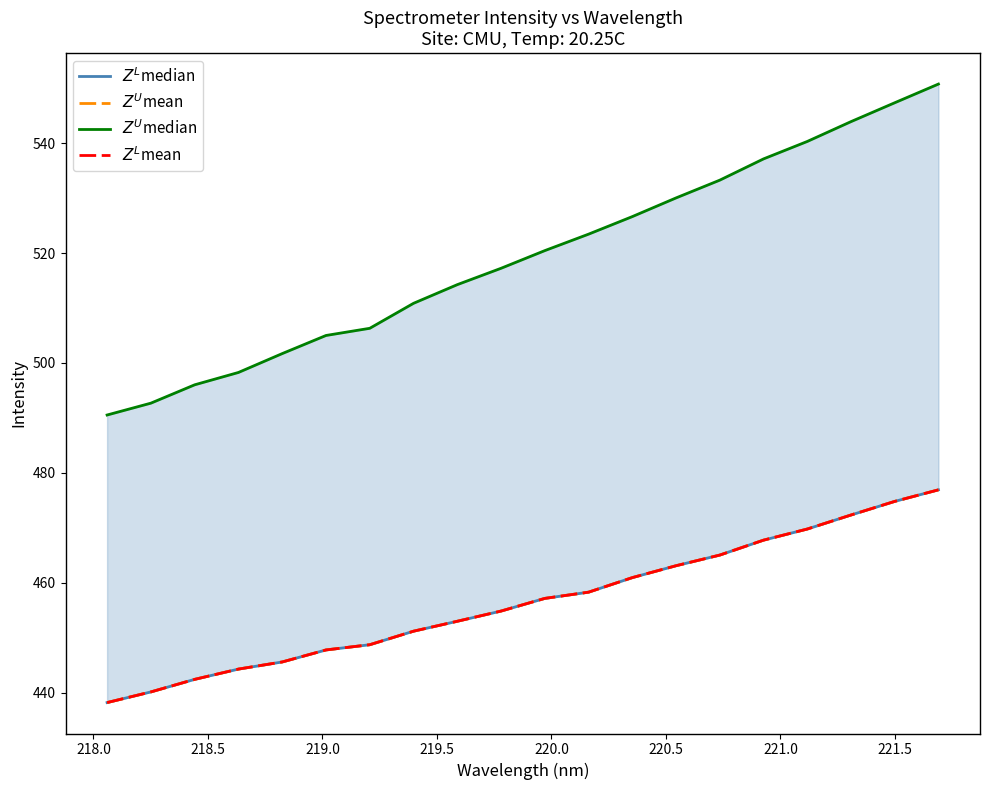

The $Z^L$median series shows 100.2 at 219.0. True or false?

False